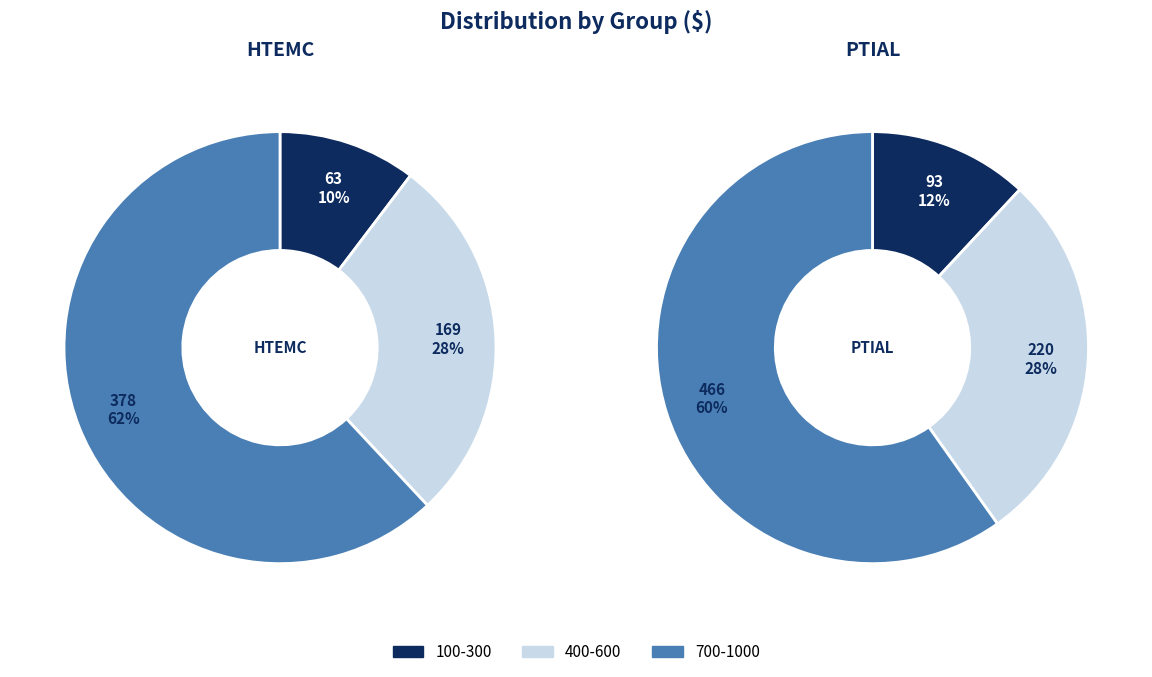

What is the difference between the highest and lowest values at 100?

2